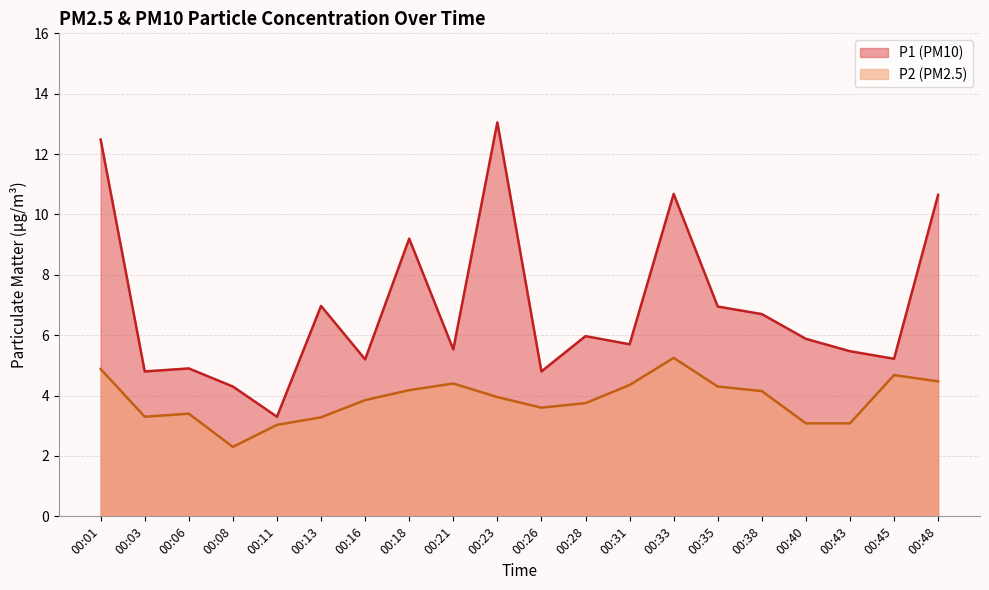

True or false: P2 and P1 cross at least once.

False